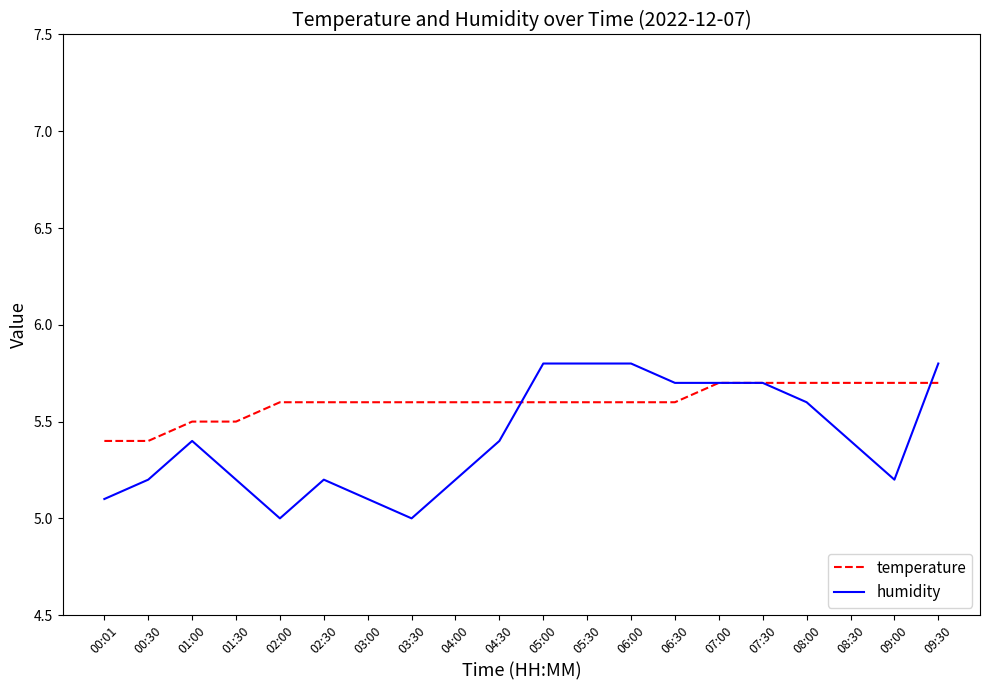

The value of humidity at 04:00 is 5.2. True or false?

True